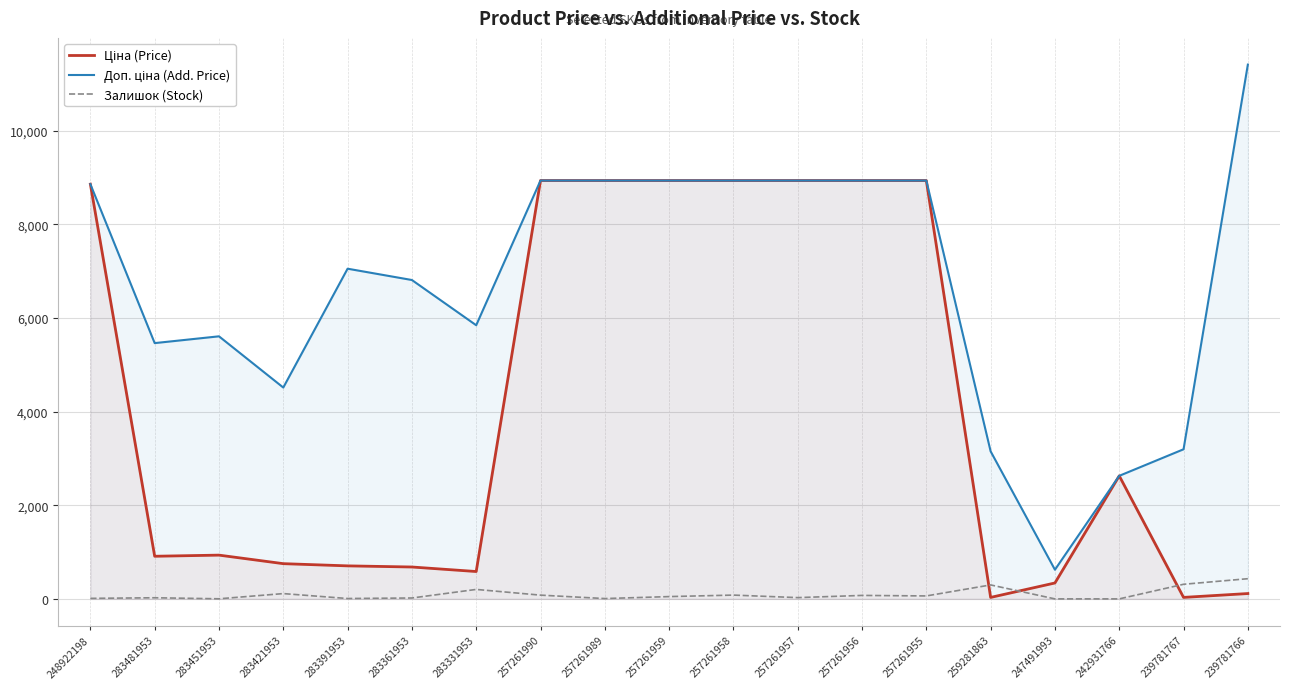

The Доп. ціна (Add. Price) series shows 1033.0 at 242931766. True or false?

False